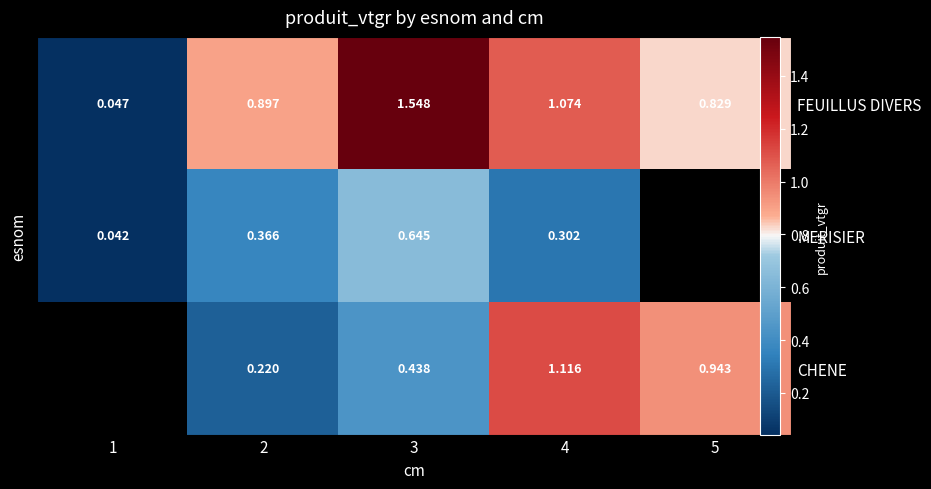

Which label corresponds to the largest value in the chart?

3